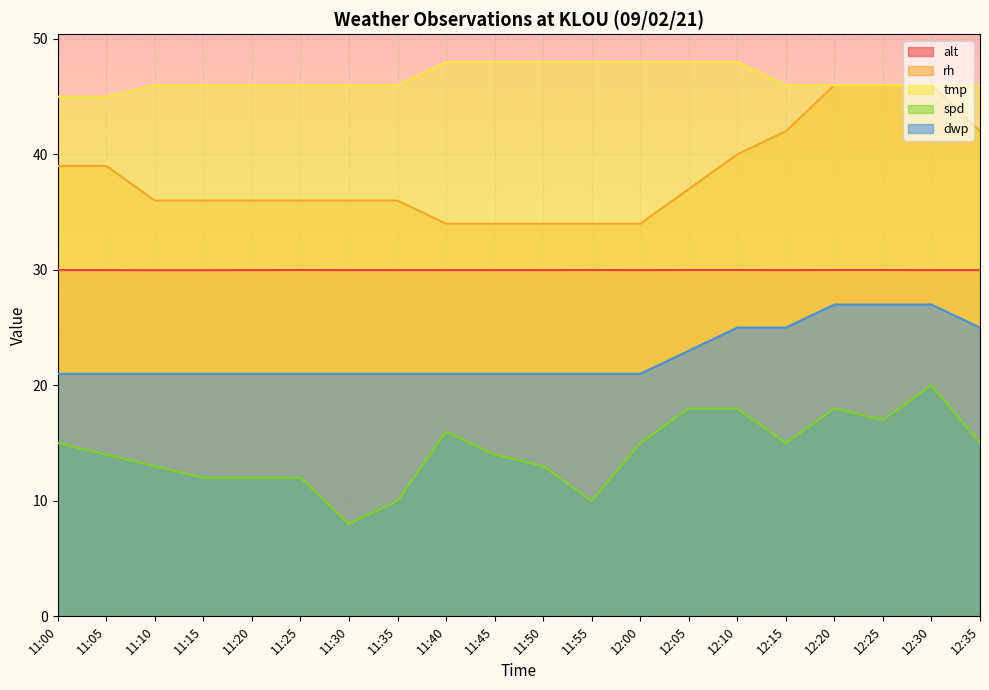

Rank the series by their average value, from lowest to highest.

spd, dwp, alt, rh, tmp